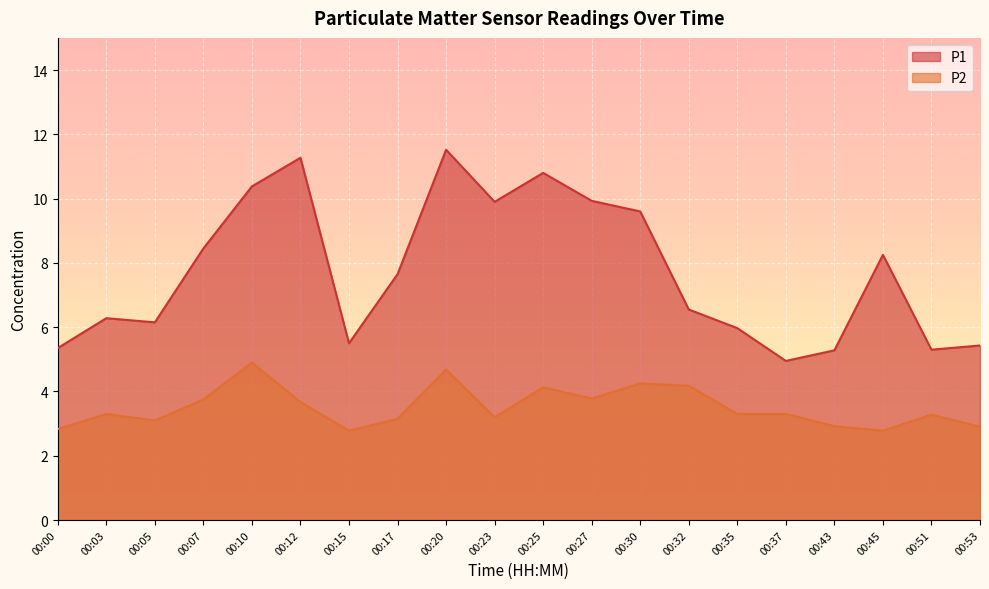

True or false: P2 and P1 cross at least once.

False